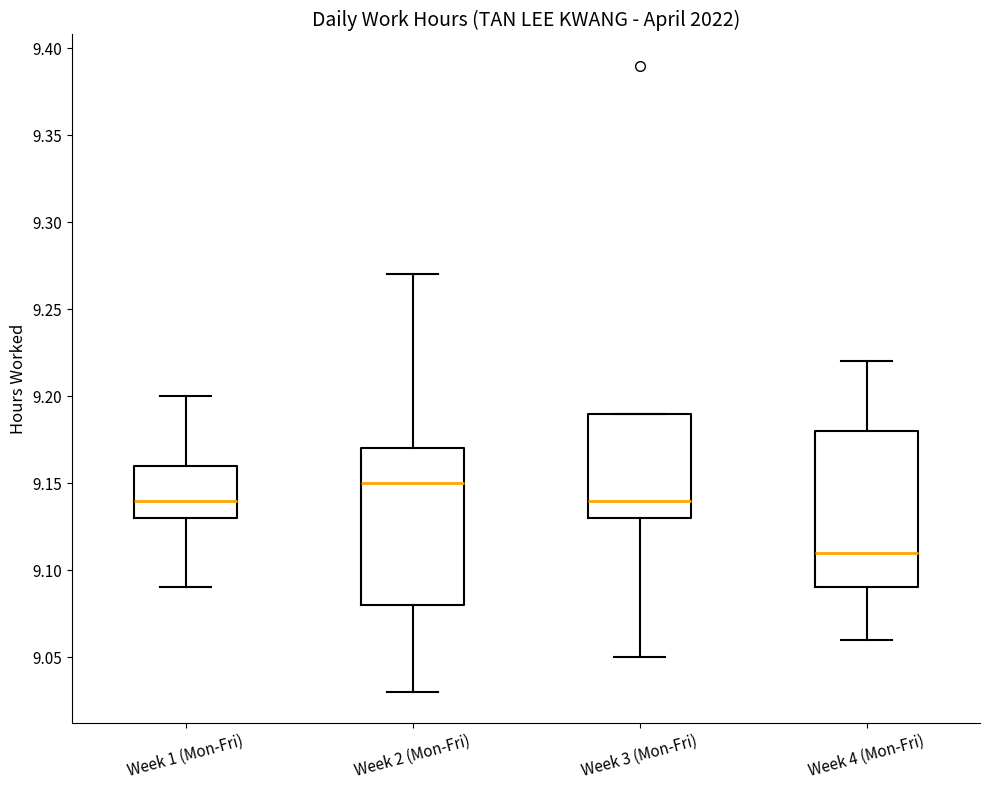

Reading left to right, transcribe this box plot: for each box, give where its median line is, the range the box spans, and where its two whiskers end, as read against the y-axis. The values are not printed on the chart, so give them approximately, as read against the axis.

Week 1 (Mon-Fri): median 9.14, box 9.13 to 9.16, whiskers 9.09 to 9.20
Week 2 (Mon-Fri): median 9.15, box 9.08 to 9.17, whiskers 9.03 to 9.27
Week 3 (Mon-Fri): median 9.14, box 9.13 to 9.19, whiskers 9.05 to 9.19
Week 4 (Mon-Fri): median 9.11, box 9.09 to 9.18, whiskers 9.06 to 9.22